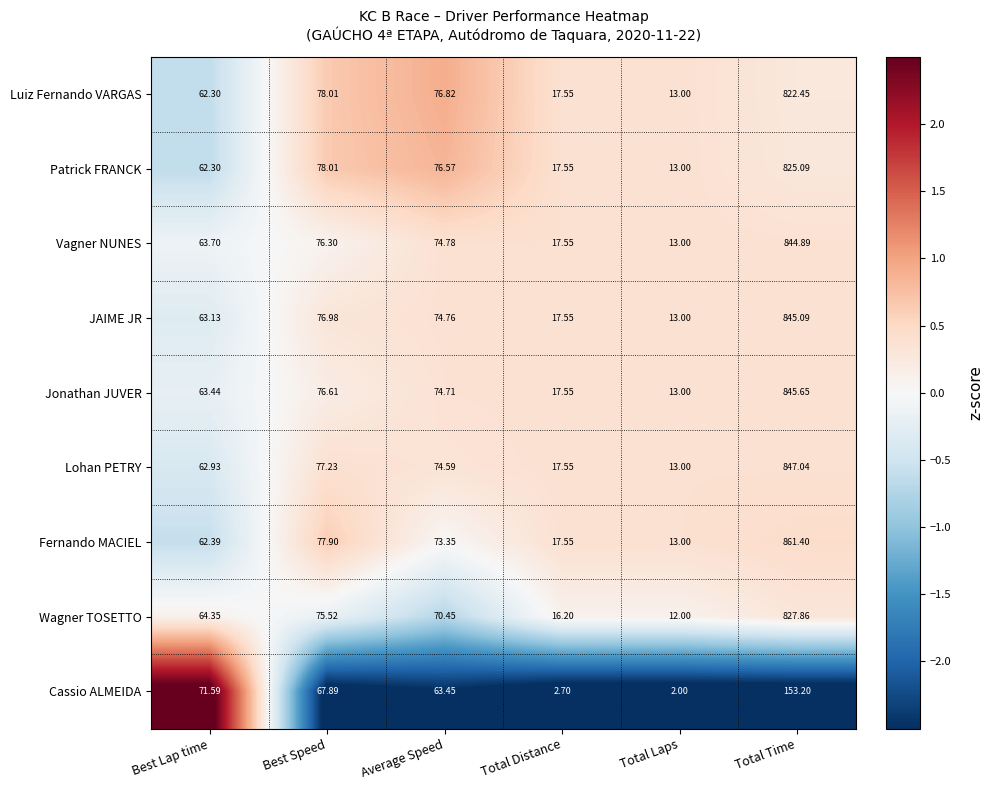

Is the value of Jonathan JUVER at Best Lap time greater than the value of Lohan PETRY at Best Lap time?

Yes